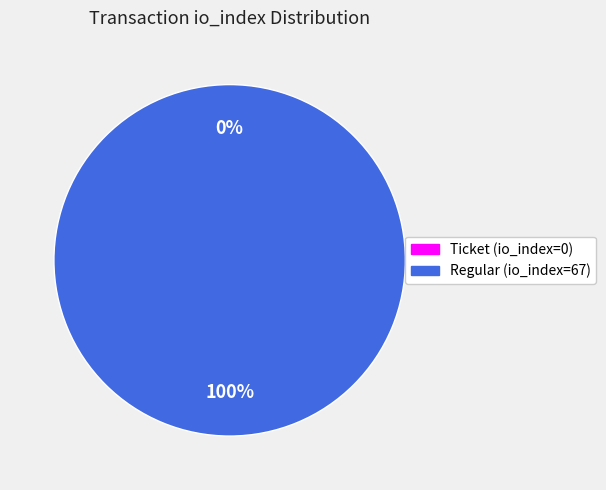

To the nearest percent, what portion does Regular (io_index=67) represent?

100%